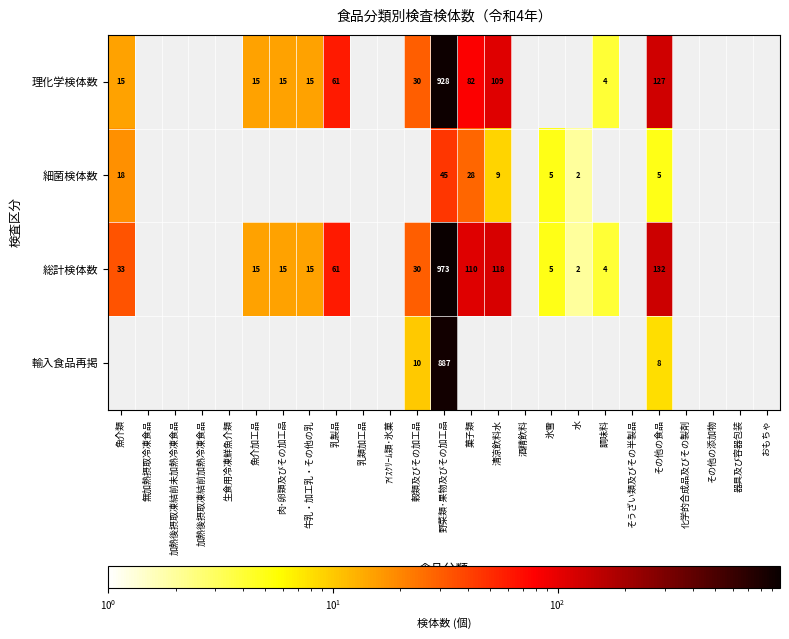

Is it true that 総計検体数 equals 298 at 野菜類･果物及びその加工品?

False